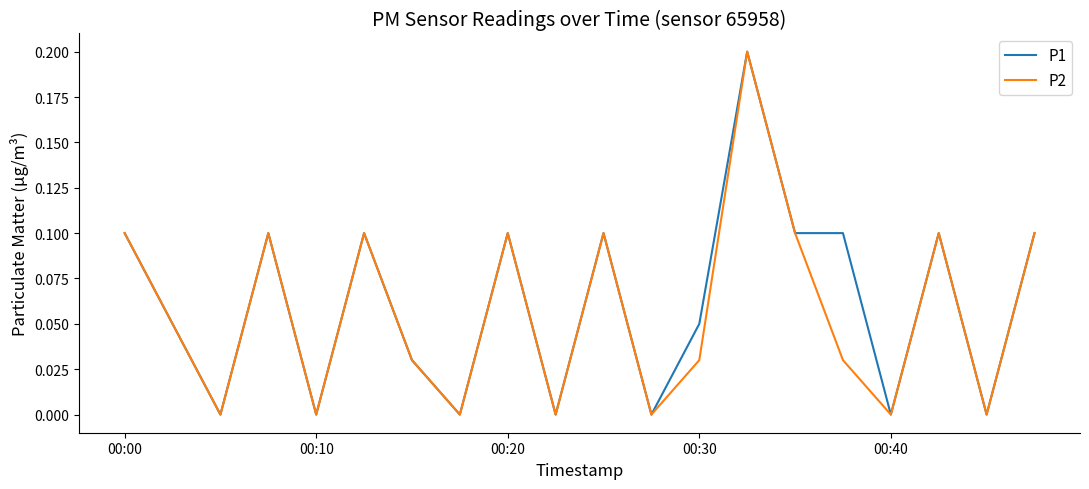

Does the chart display data point markers on the line(s)?

No